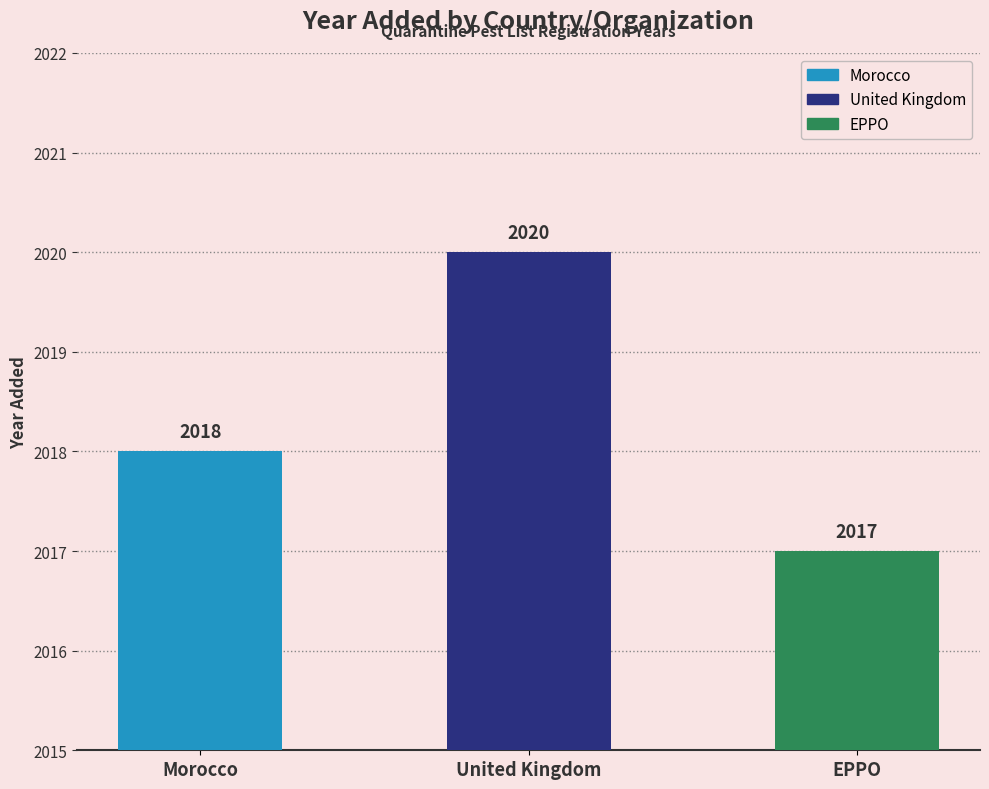

What is the value of the 2nd bar from the left?

2020